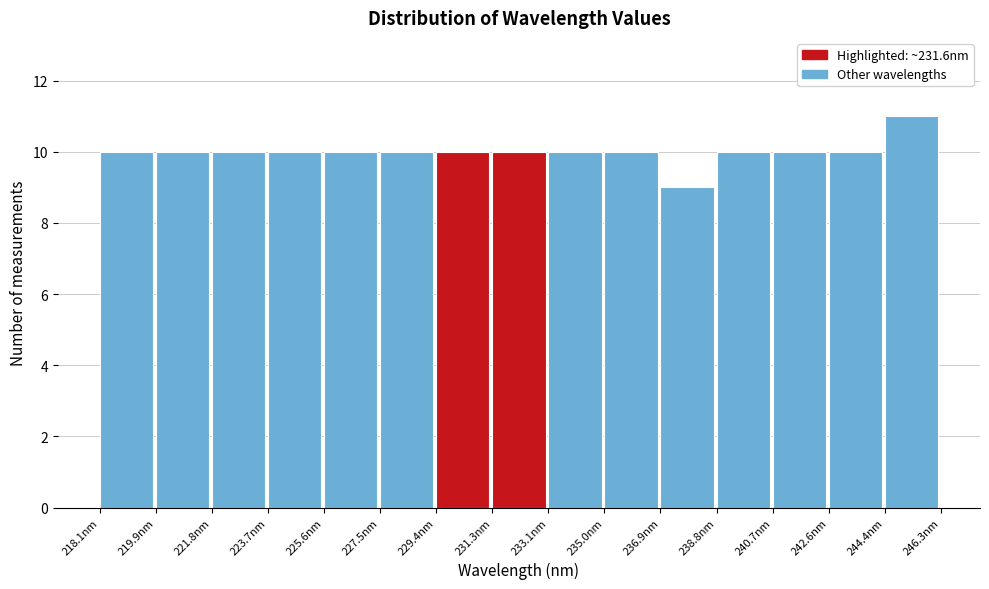

Reading left to right, list every bar in this chart as the range it spans on the x-axis followed by its height. Neither the bar edges nor the heights are printed on the chart, so give them approximately, as read against the axes.

218.0 to 220.0: 10
220.0 to 221.8: 10
221.8 to 223.8: 10
223.8 to 225.6: 10
225.6 to 227.4: 10
227.4 to 229.4: 10
229.4 to 231.2: 10
231.2 to 233.2: 10
233.2 to 235.0: 10
235.0 to 237.0: 10
237.0 to 238.8: 9
238.8 to 240.6: 10
240.6 to 242.6: 10
242.6 to 244.4: 10
244.4 to 246.4: 11